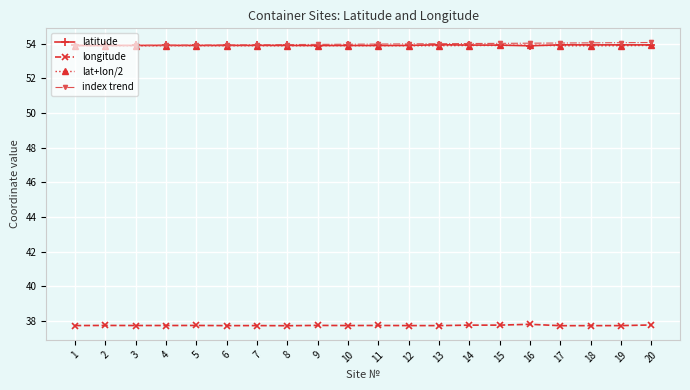

What are all the series names shown in the legend?

latitude, longitude, lat+lon/2, index trend